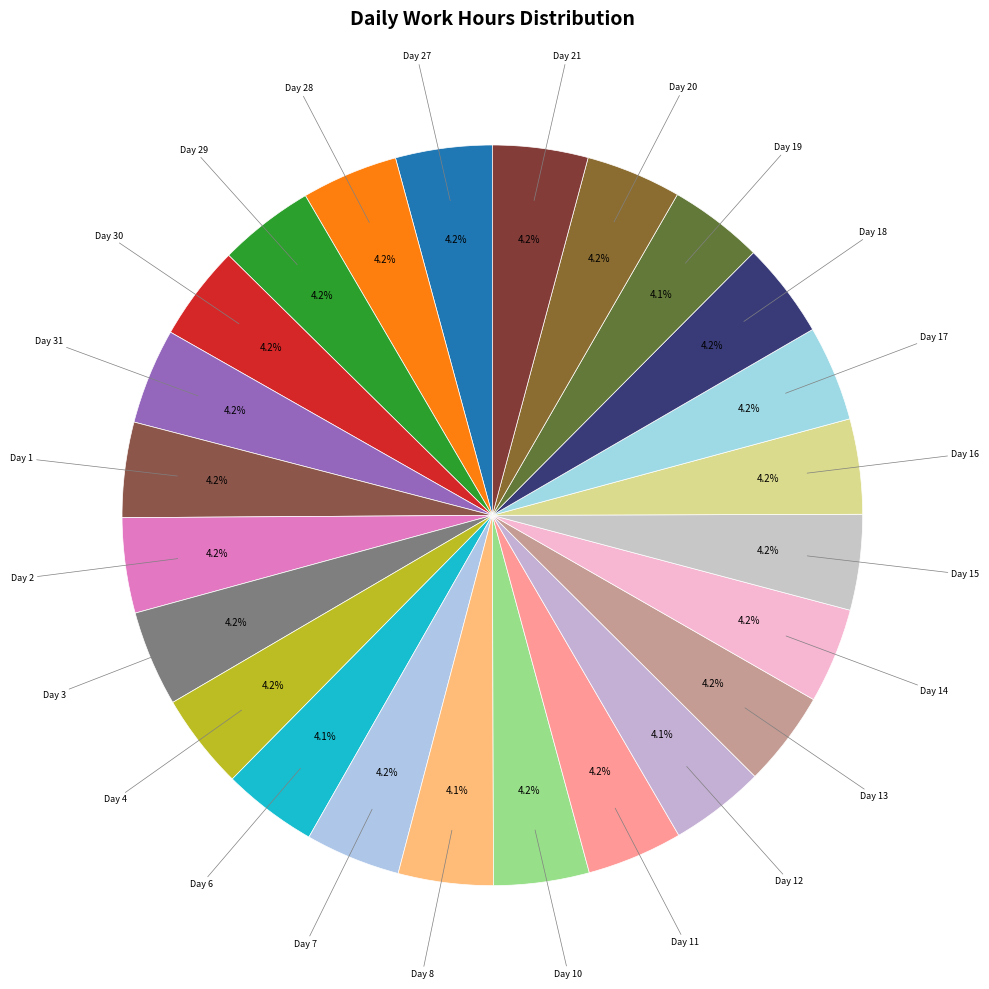

Does any single category account for the majority?

No